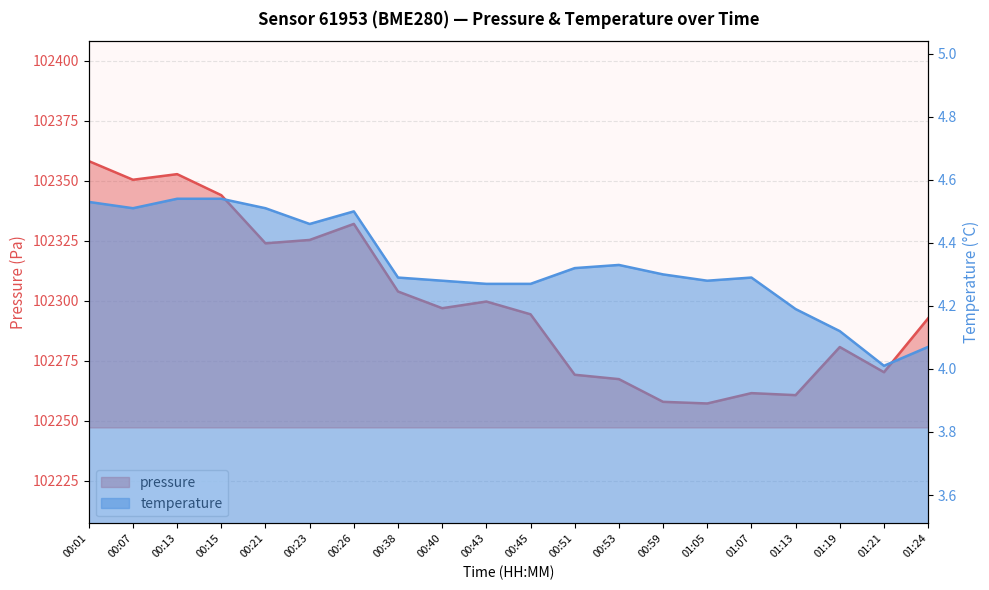

What is the total value across all series at 00:53?

102271.6